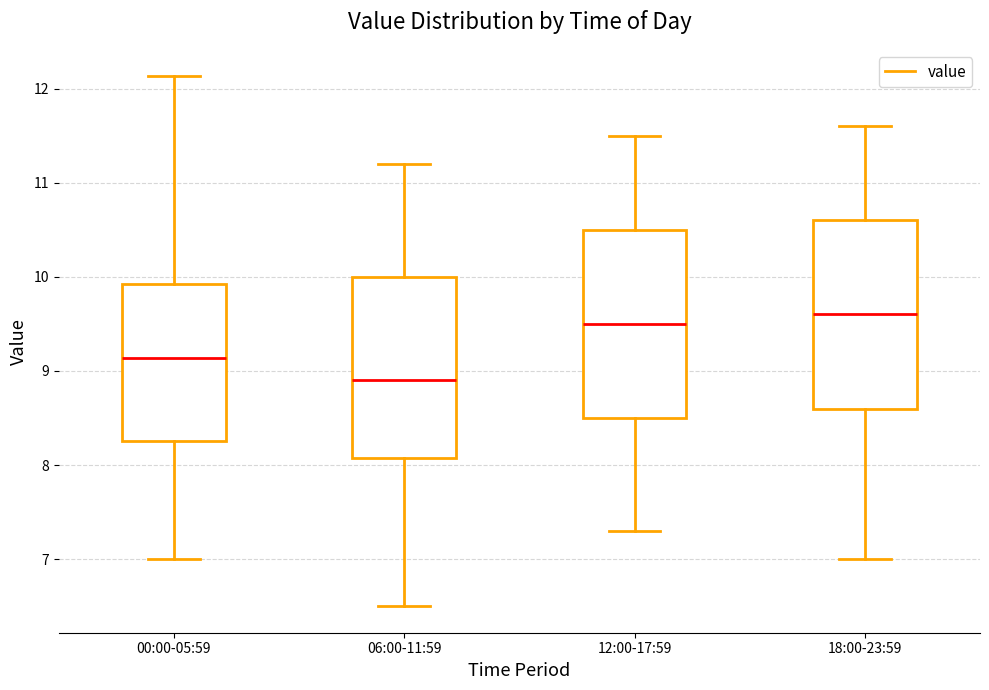

Where does the lower whisker of the box for 12:00-17:59 end on the y-axis? The values are not printed on the chart, so give them approximately, as read against the axis.

7.3